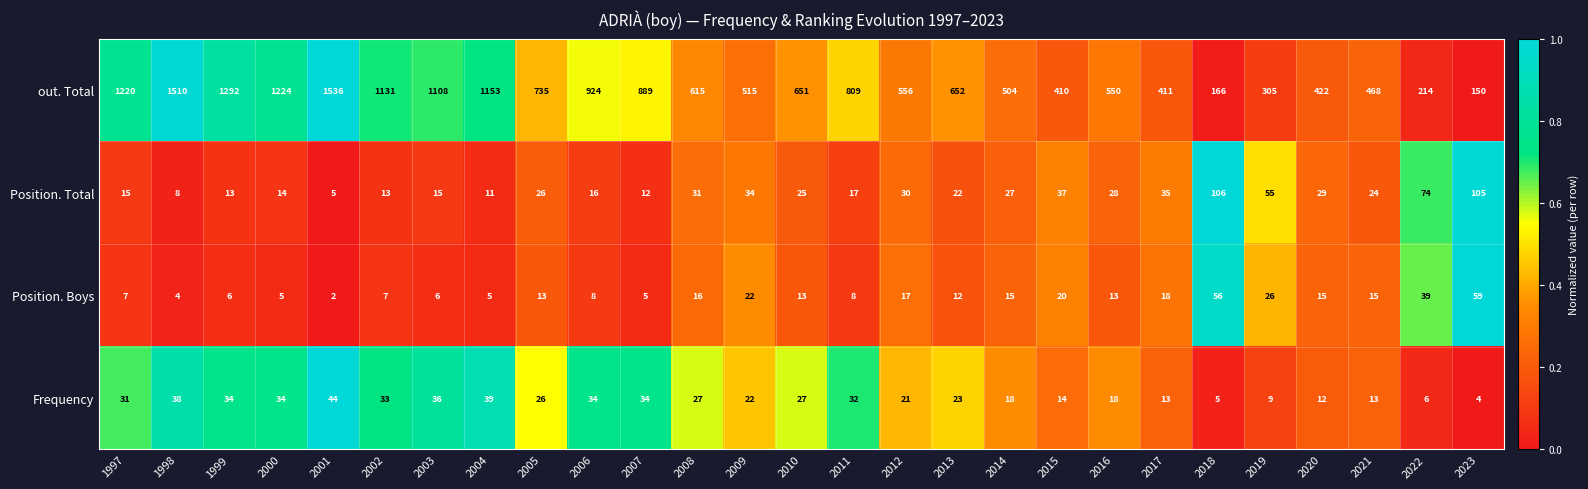

What is the spread (max minus min) of values at 2002?

1124